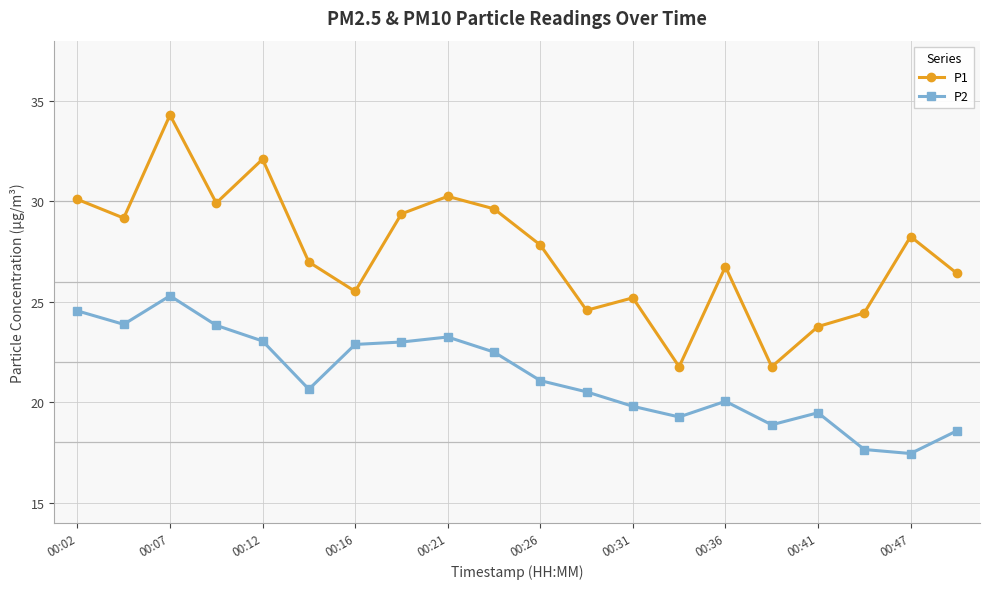

What is the highest value of the P1 series?

34.3